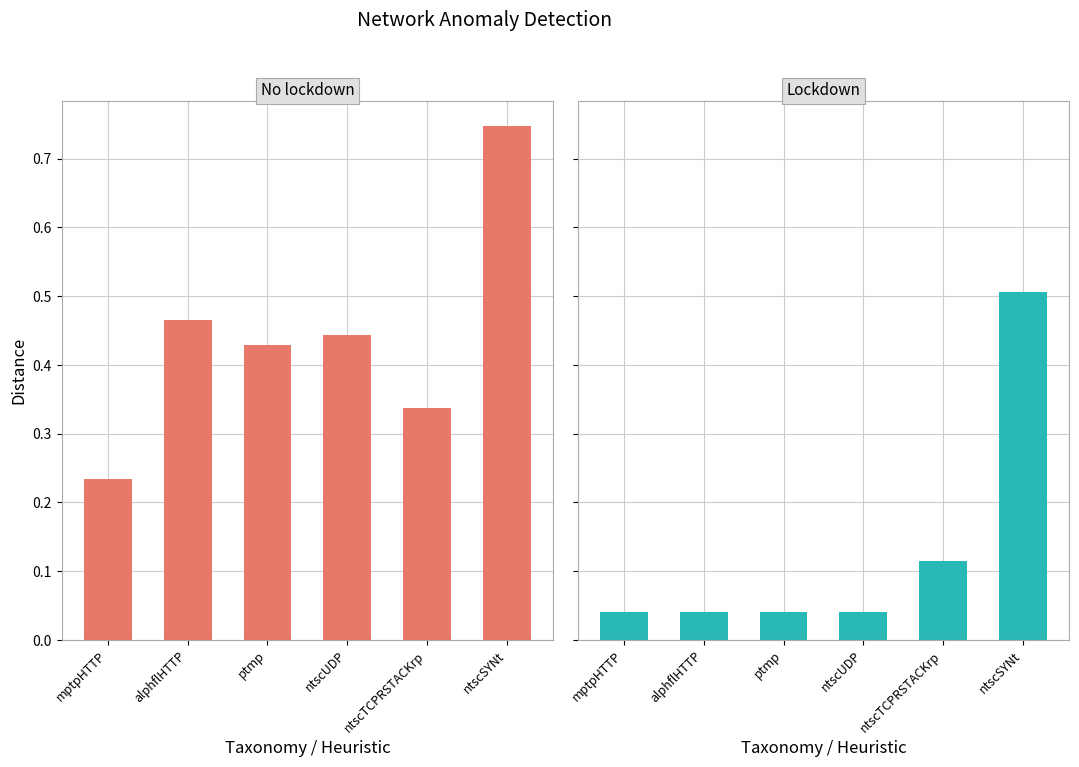

What is the label of the 5th bar from the right?

alphflHTTP